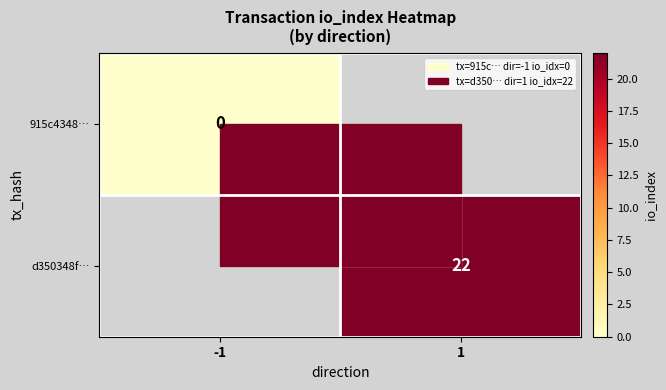

Is it true that d350348f… equals 8 at 1?

False